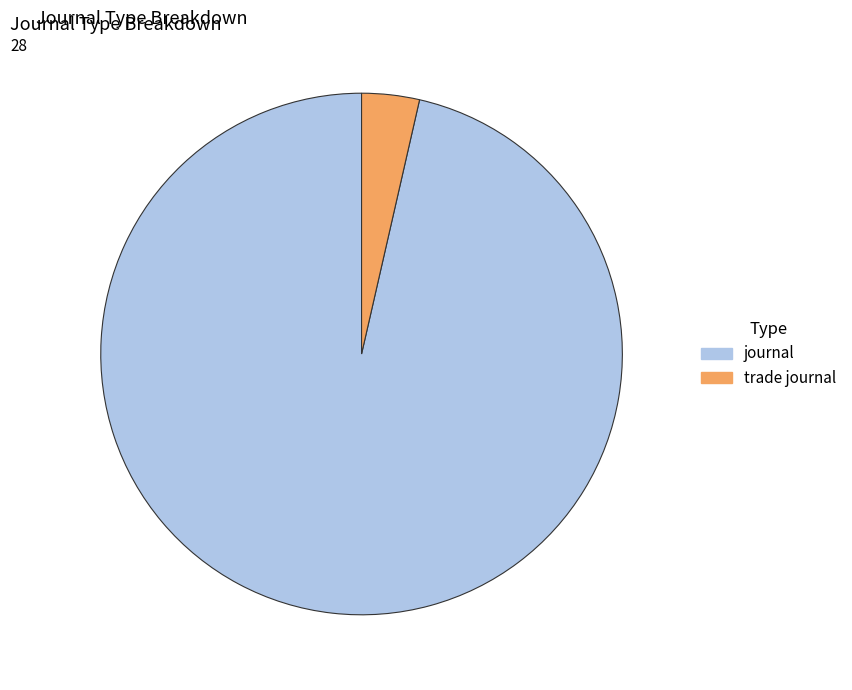

Is it true that trade journal is 10% of the pie?

False